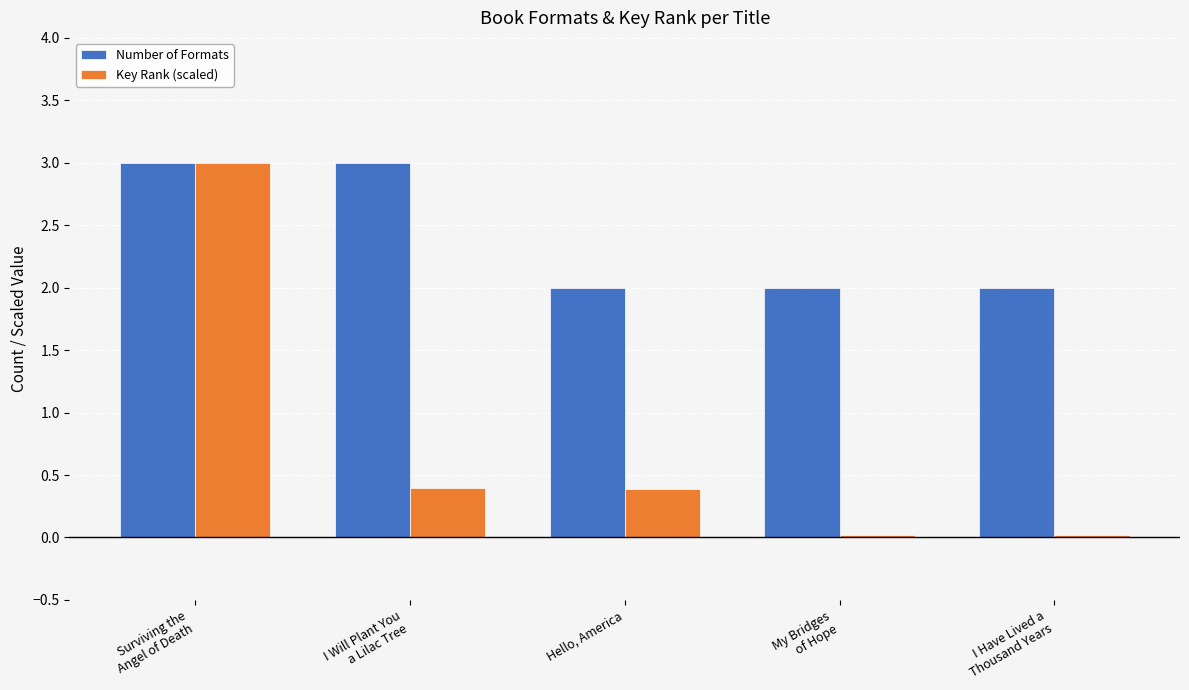

Is the value of Key Rank (scaled) at Hello, America greater than the value of Number of Formats at My Bridges
of Hope?

No